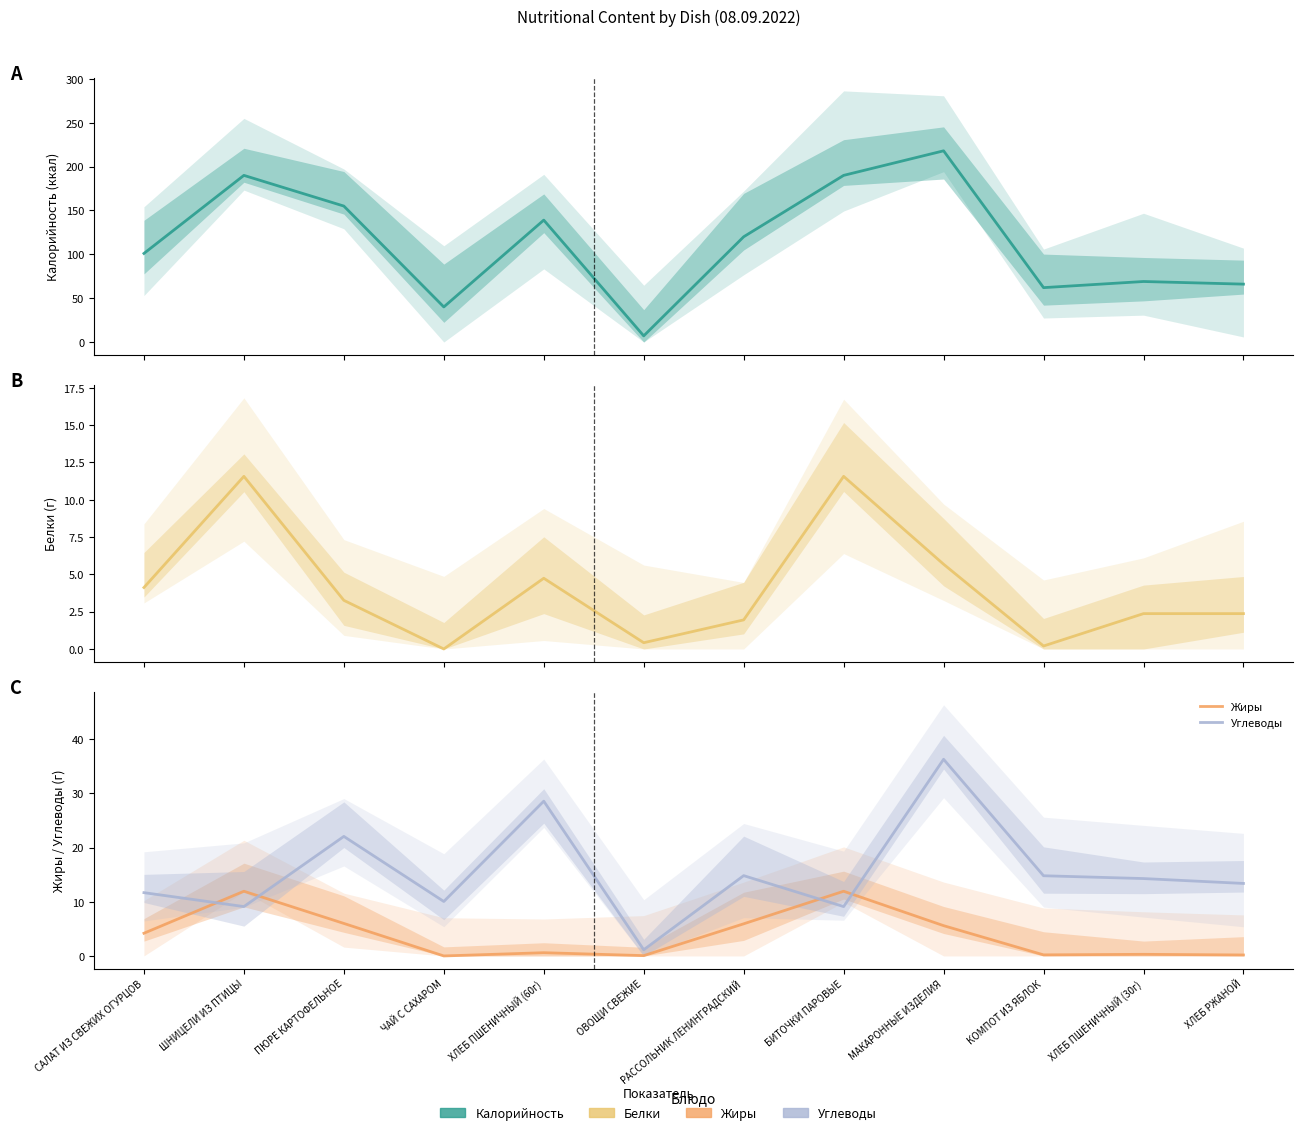

Reading left to right, list all the values displayed in this chart.

Калорийность: 101.0	190.0	155.0	40.0	139.0	7.0	120.0	190.0	218.0	62.0	69.0	66.0
Белки: 4.1	11.6	3.3	0.0	4.7	0.4	1.9	11.6	5.7	0.2	2.4	2.4
Жиры: 4.2	11.9	6.0	0.0	0.6	0.1	5.9	11.9	5.6	0.2	0.3	0.2
Углеводы: 11.7	9.1	22.1	10.1	28.6	1.1	14.8	9.1	36.3	14.8	14.3	13.4